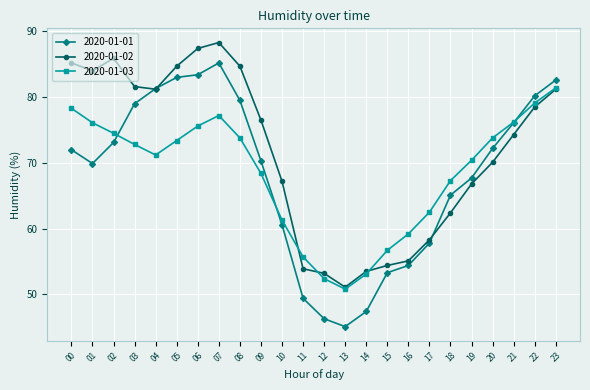

Does the chart have visible grid lines?

Yes